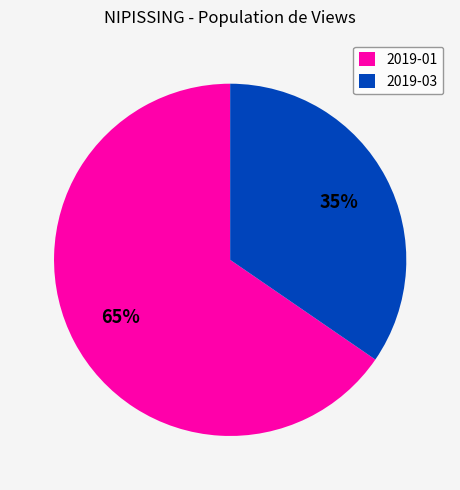

Do 2019-01 and 2019-03 together represent more than half of the pie?

Yes